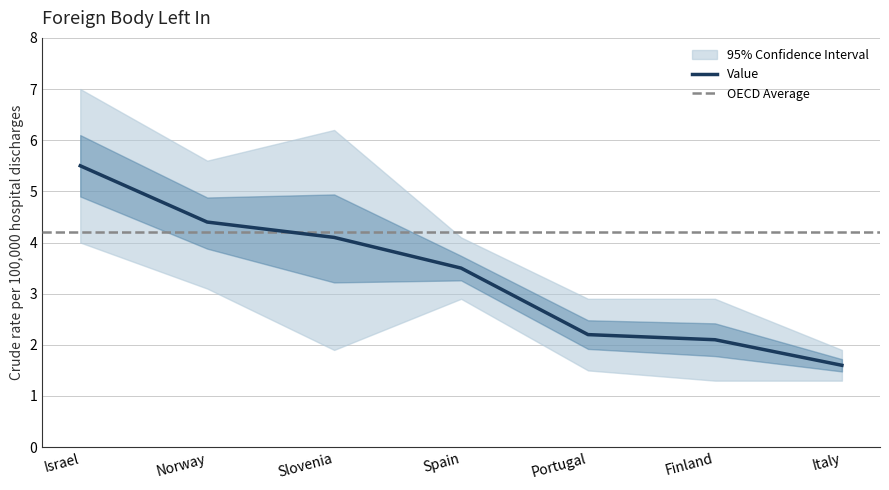

Is it true that the value at Portugal is 2.2?

True